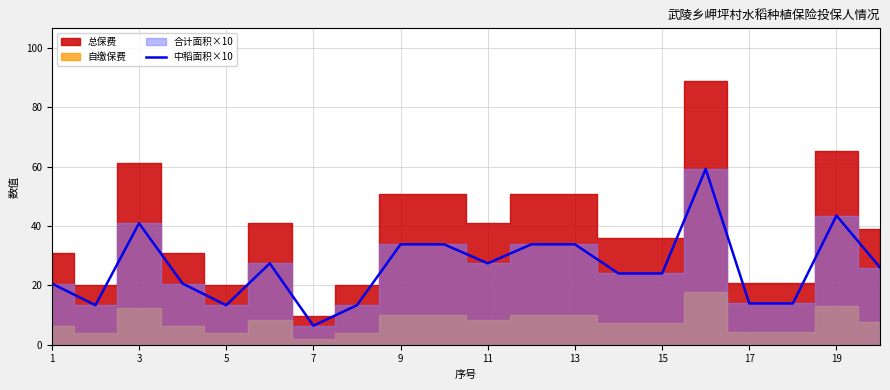

What is the highest value of the 中稻面积×10 series?

59.2